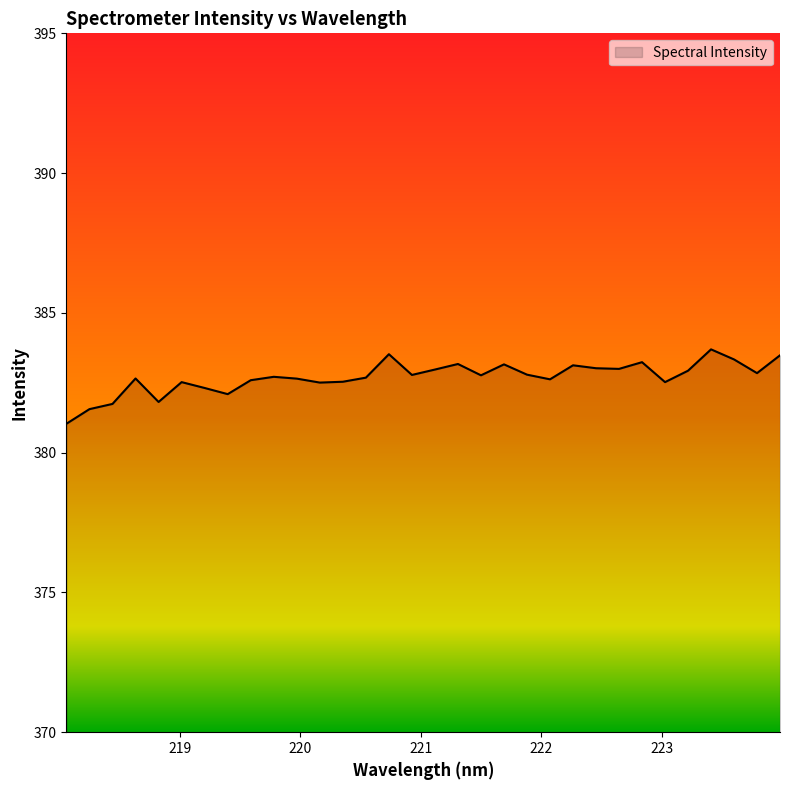

What is the smallest value displayed?

381.0